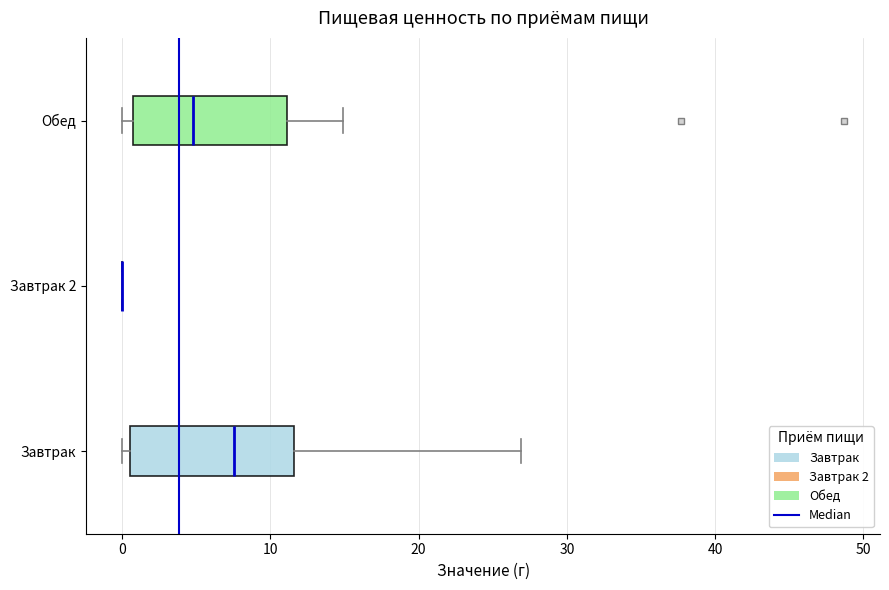

Where is the left edge of the box for Обед on the x-axis? The values are not printed on the chart, so give them approximately, as read against the axis.

1